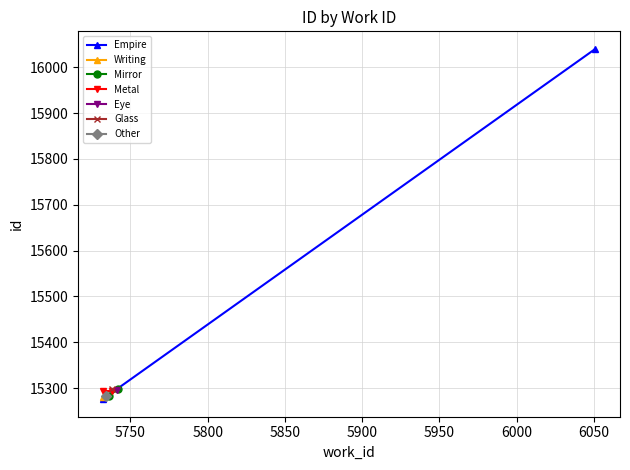

What is the spread (max minus min) of values at 5750?

747